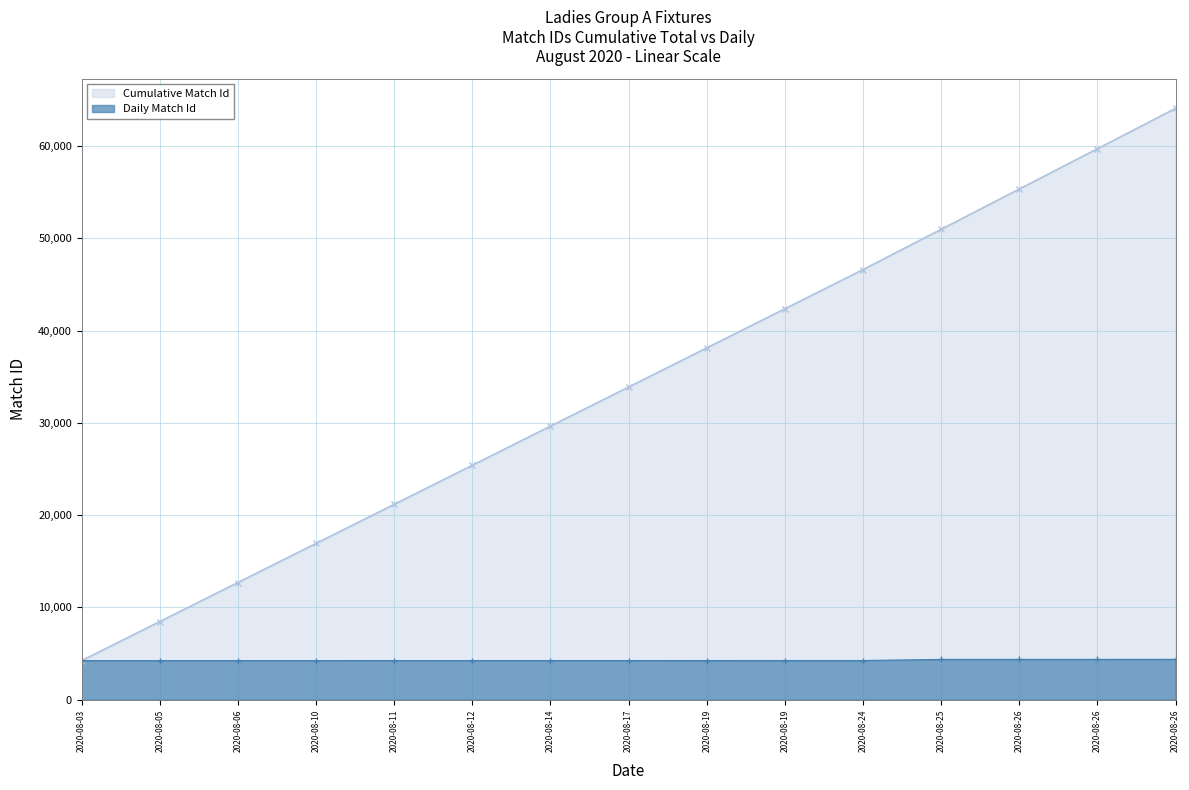

What is the value of the 13th point from the left?

4366